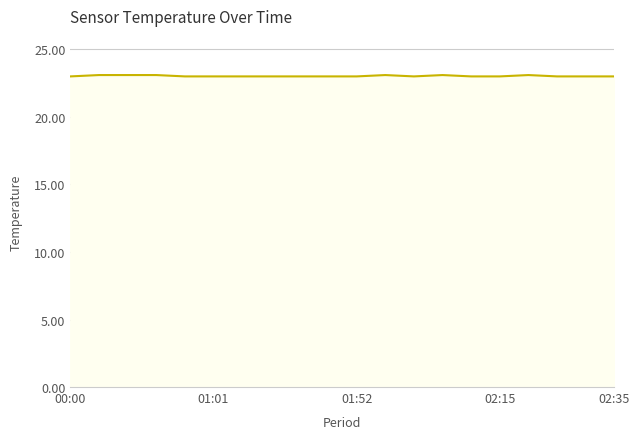

What is the smallest value displayed?

23.0